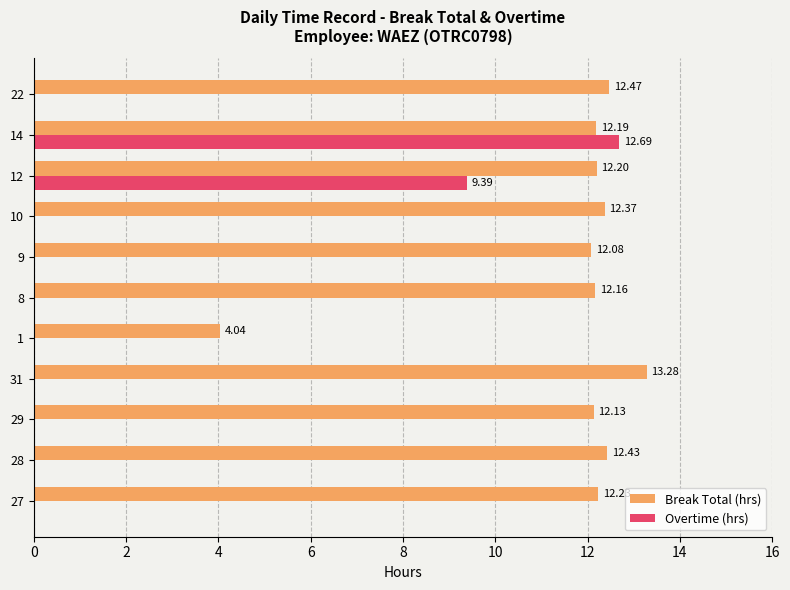

Between 12 and 14, which series saw the biggest shift?

Overtime (hrs)